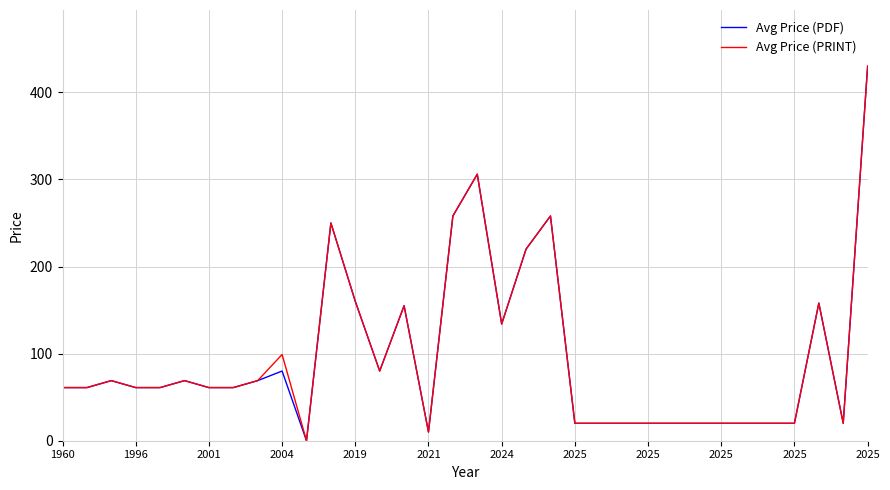

What is the difference between the second highest and second lowest values in the Avg Price (PDF) series?

296